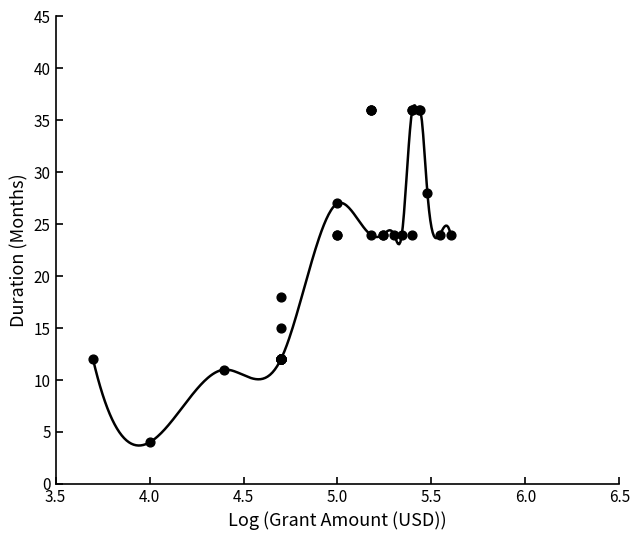

What Y value in the scatter plot is closest to 20?

18